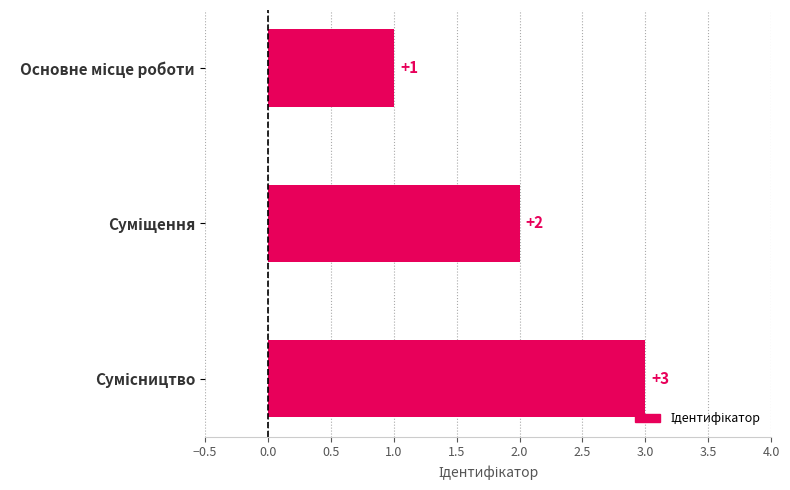

What is the difference between the second highest and minimum values?

1